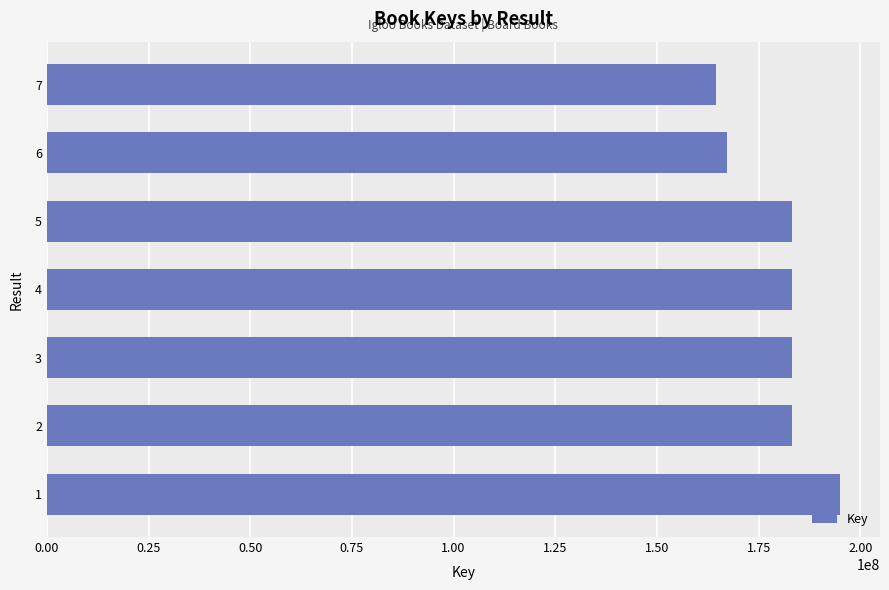

What is the difference between the maximum and minimum values?

30568524